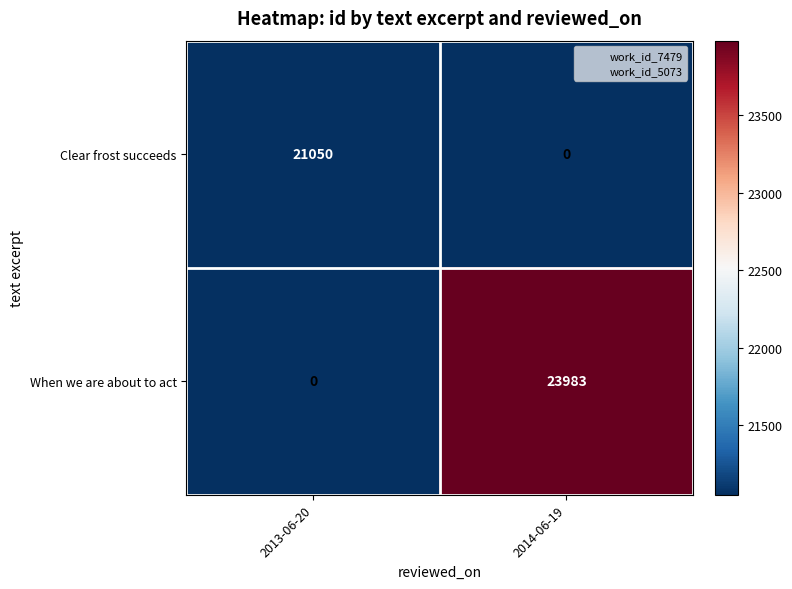

Rank the series by their average value, from lowest to highest.

Clear frost succeeds, When we are about to act